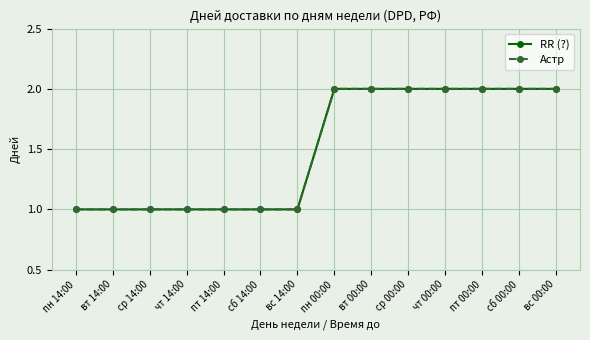

The value of RR (?) at вс 14:00 is 0. True or false?

False